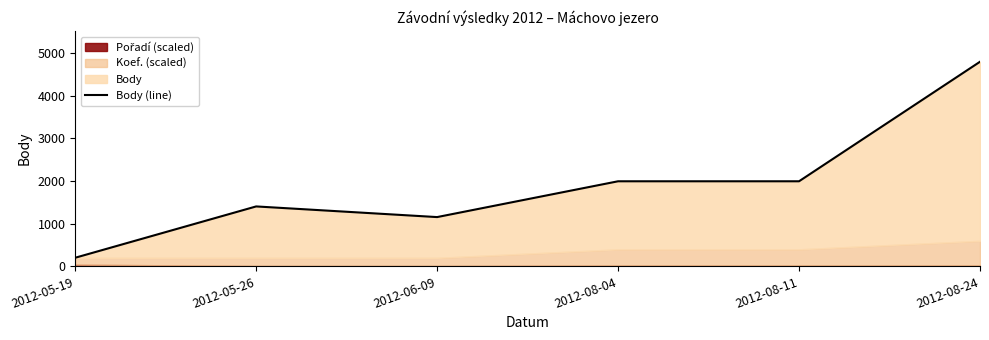

Reading left to right, what are all the values shown in this chart?

2012-05-19=202	2012-05-26=1406	2012-06-09=1156	2012-08-04=1996	2012-08-11=1996	2012-08-24=4800